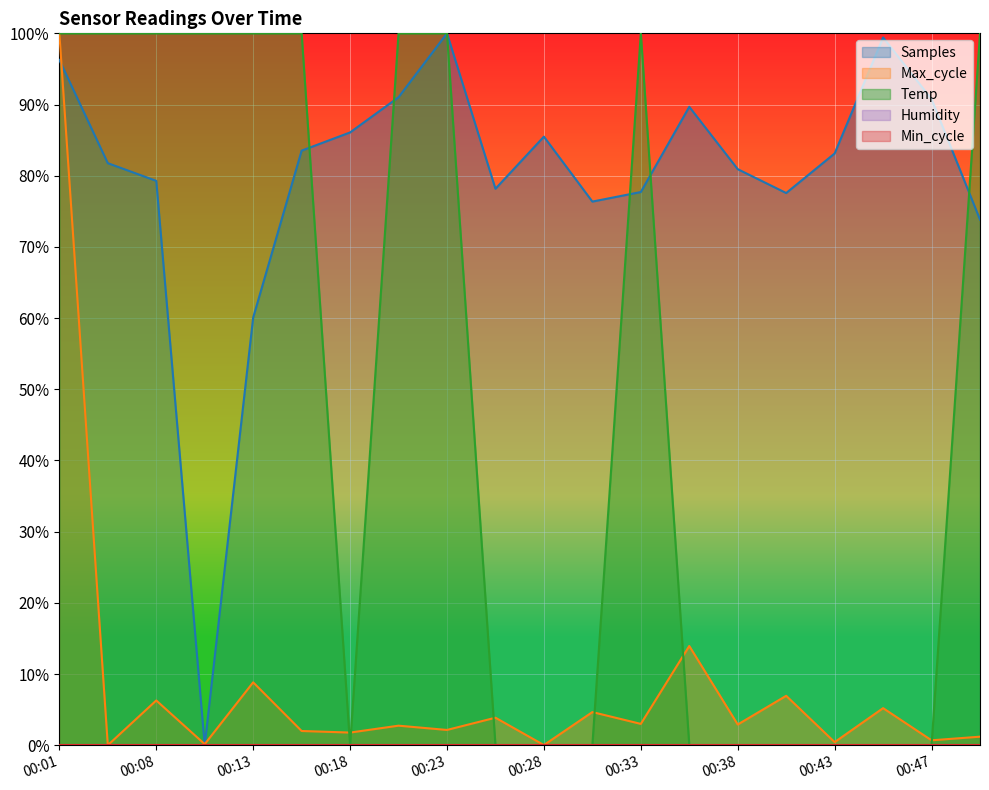

How many times do Temp and Samples cross each other?

5